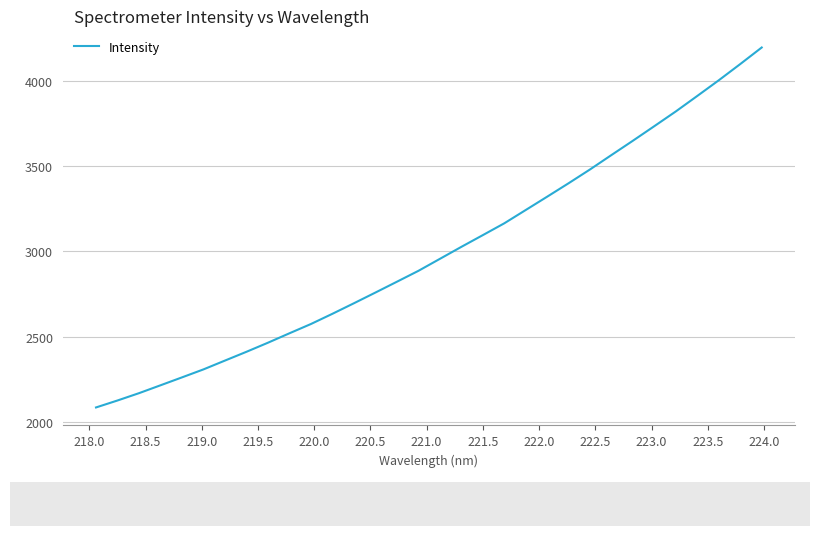

What is the minimum value shown in the chart?

2085.6